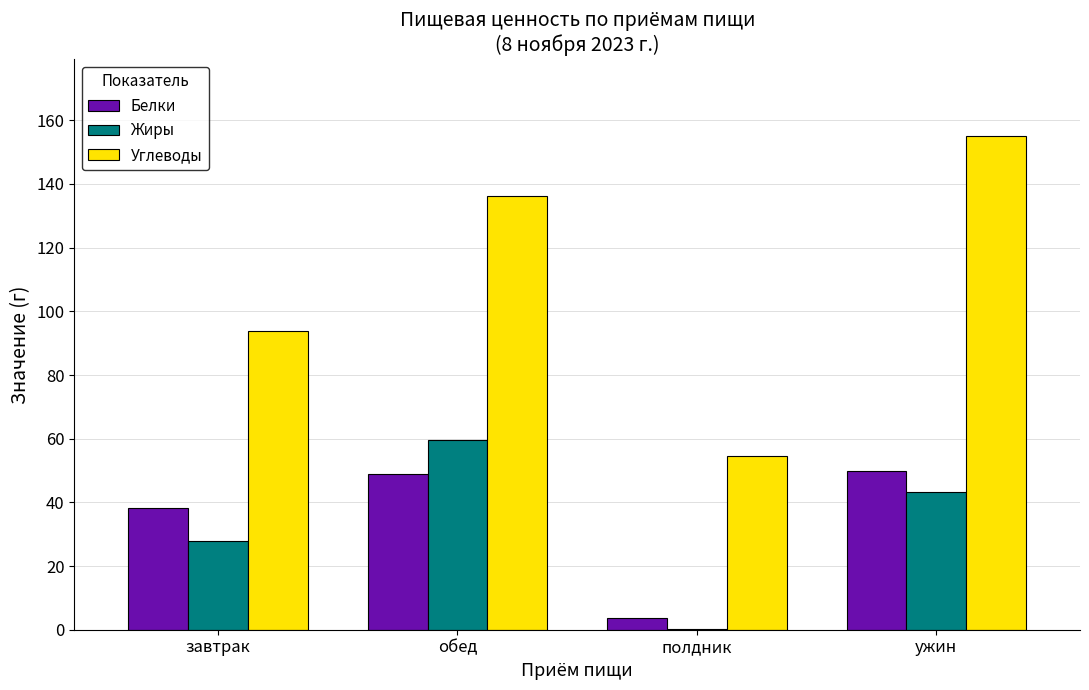

Where does the Белки series first go above 48?

обед